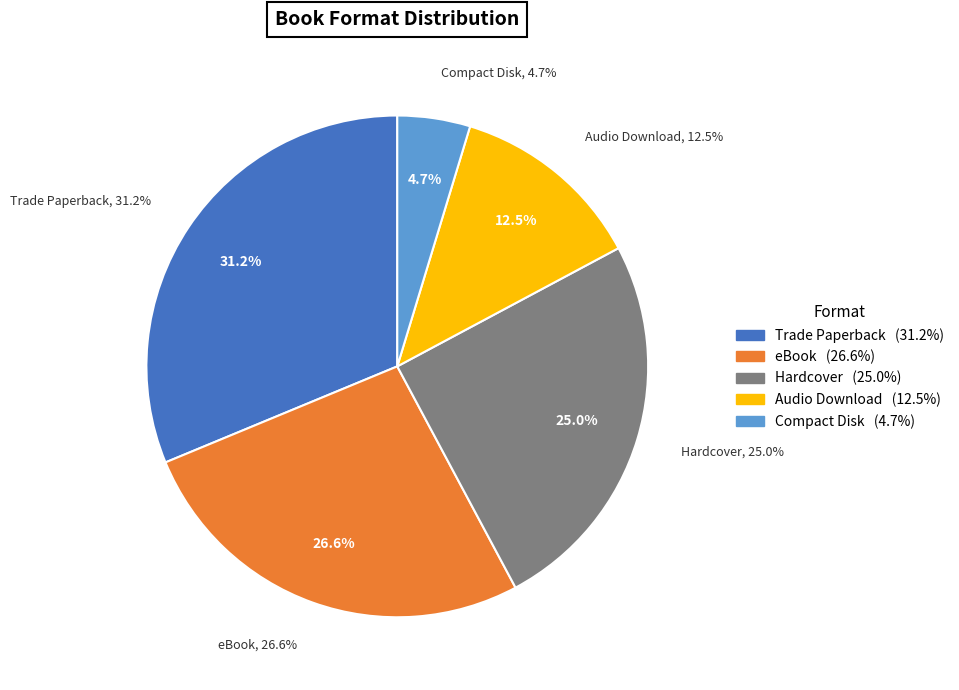

How much of the chart is everything except Audio Download?

87.5%